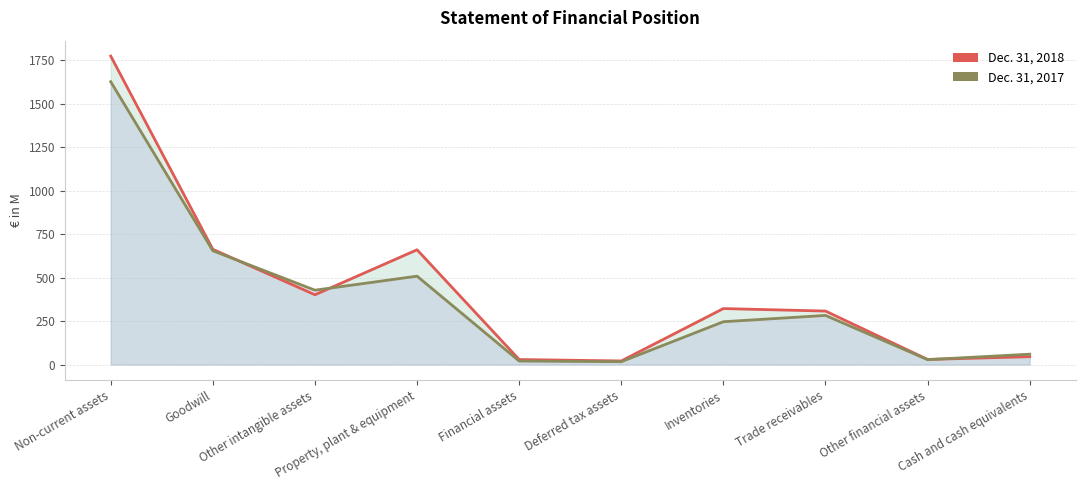

What position from the left is Goodwill?

2